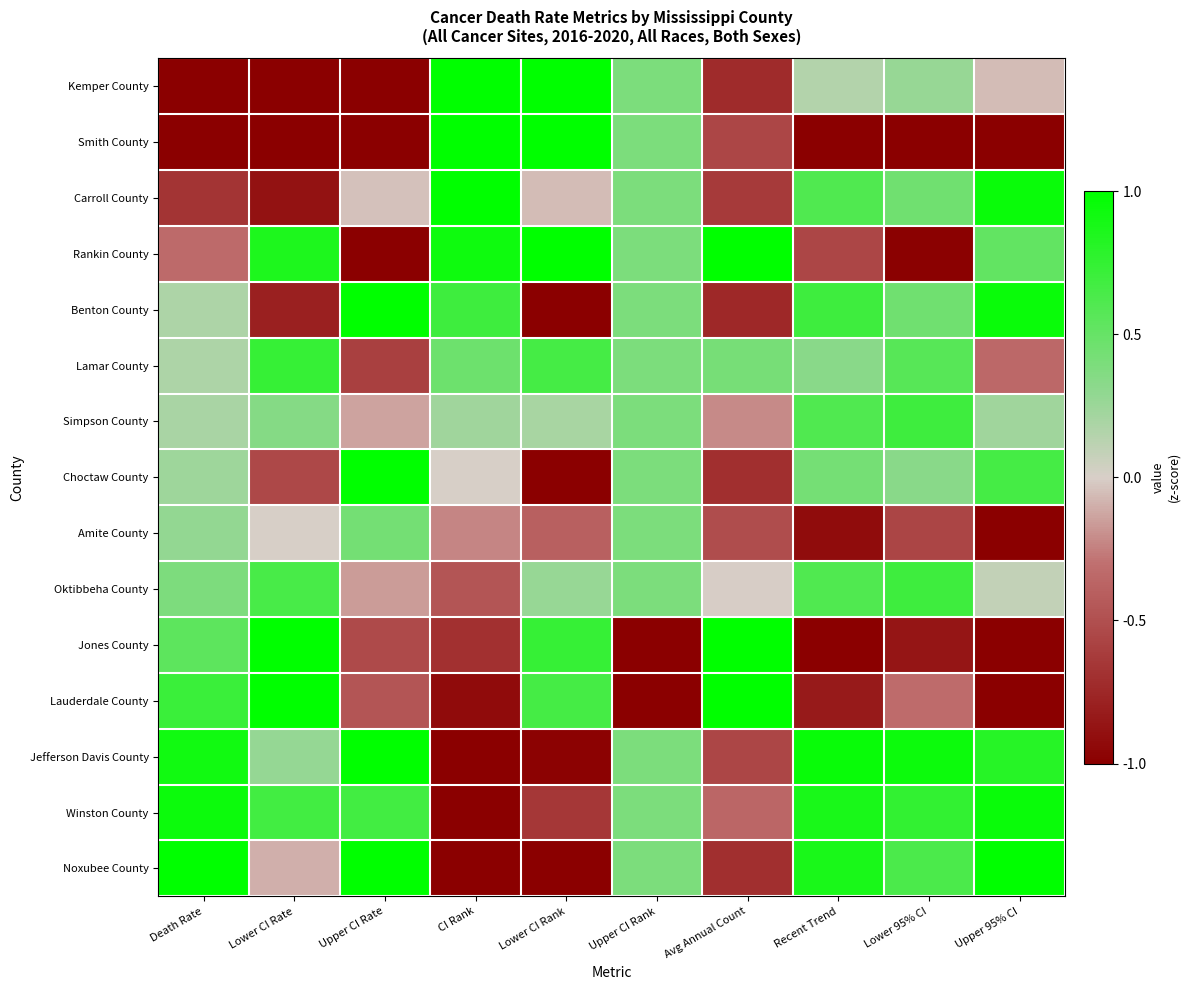

What is the spread (max minus min) of values at Upper 95% CI?

2.0